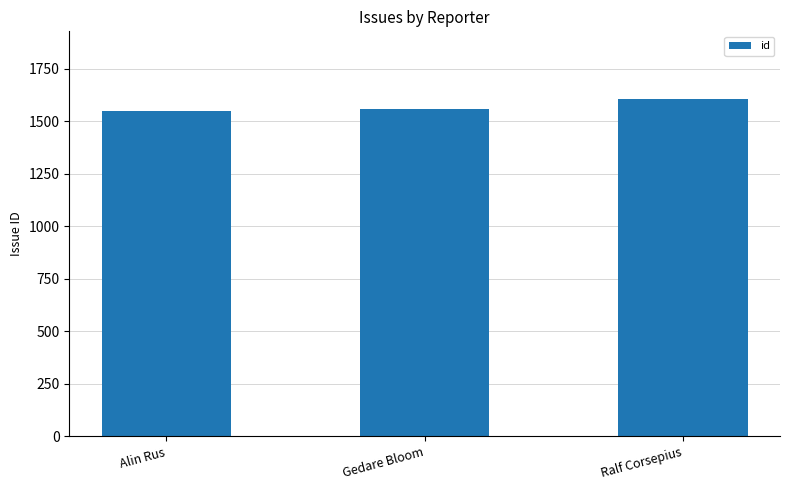

How many bars are there in total?

3